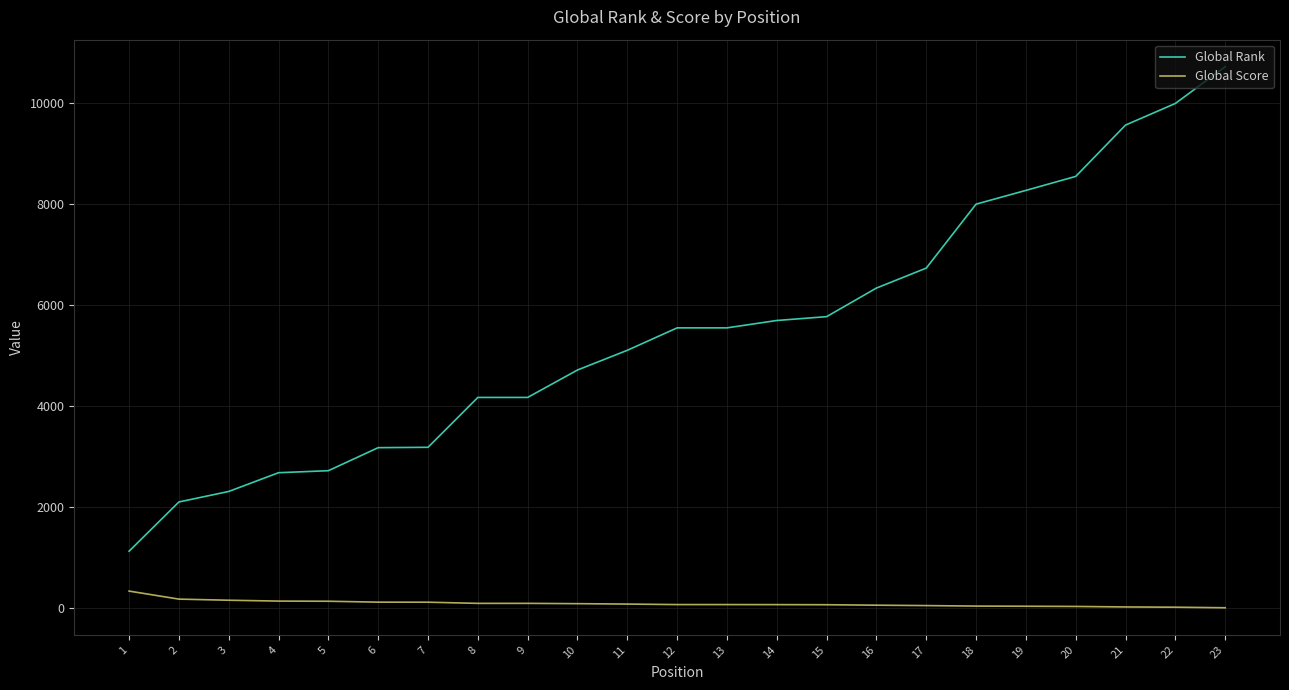

What is the approximate value of Global Score at 11?

82